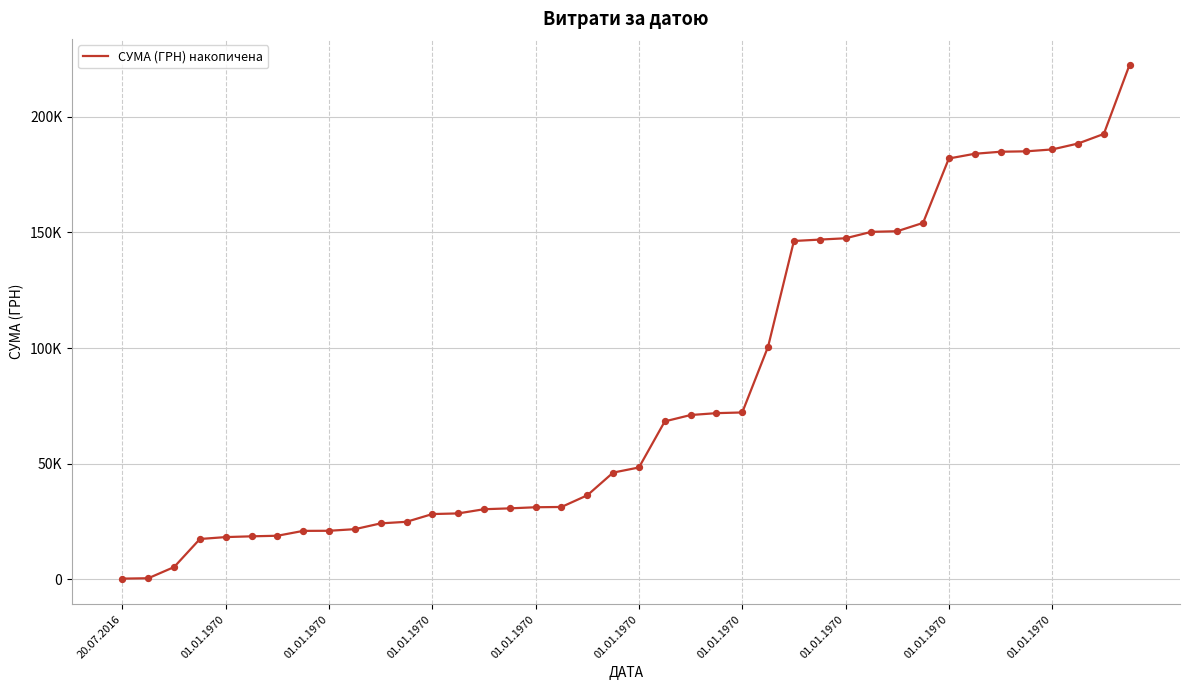

Is this an area chart (filled region under the line)?

No